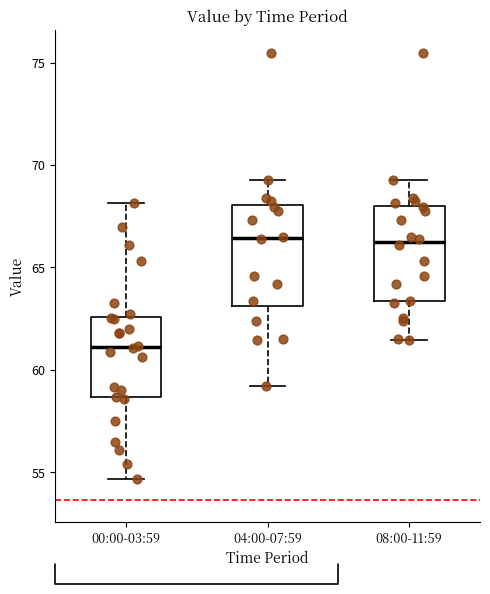

Reading left to right, read every box against the y-axis: the position of its median line, the range the box covers, and the ends of its whiskers. The values are not printed on the chart, so give them approximately, as read against the axis.

00:00-03:59: median 61.0, box 58.5 to 62.5, whiskers 54.5 to 68.0
04:00-07:59: median 66.5, box 63.0 to 68.0, whiskers 59.0 to 69.5
08:00-11:59: median 66.0, box 63.5 to 68.0, whiskers 61.5 to 69.5